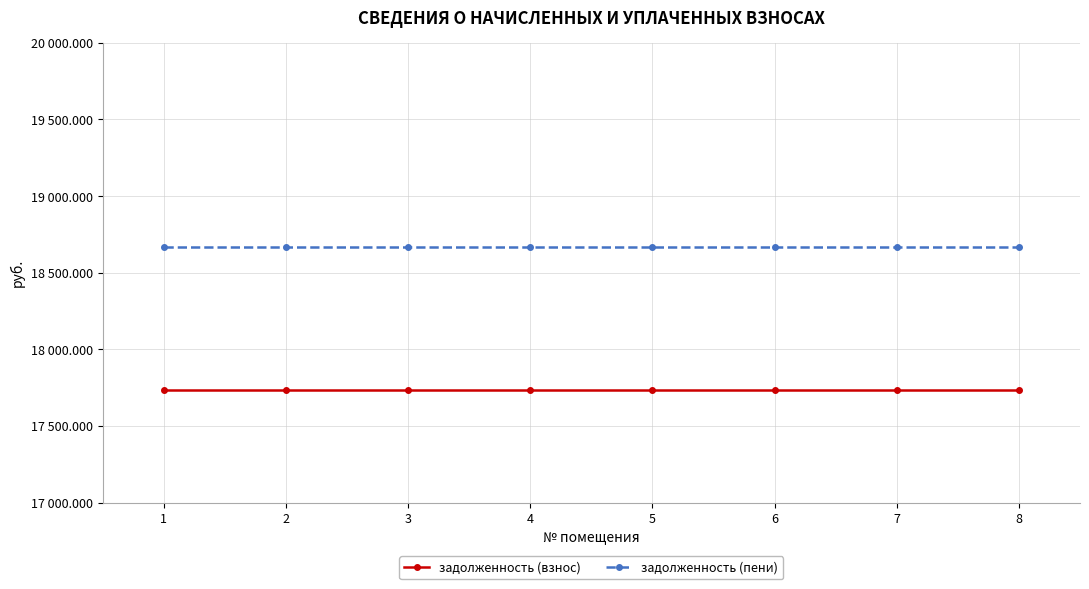

What is the lowest value of the задолженность (взнос) series?

17736.2